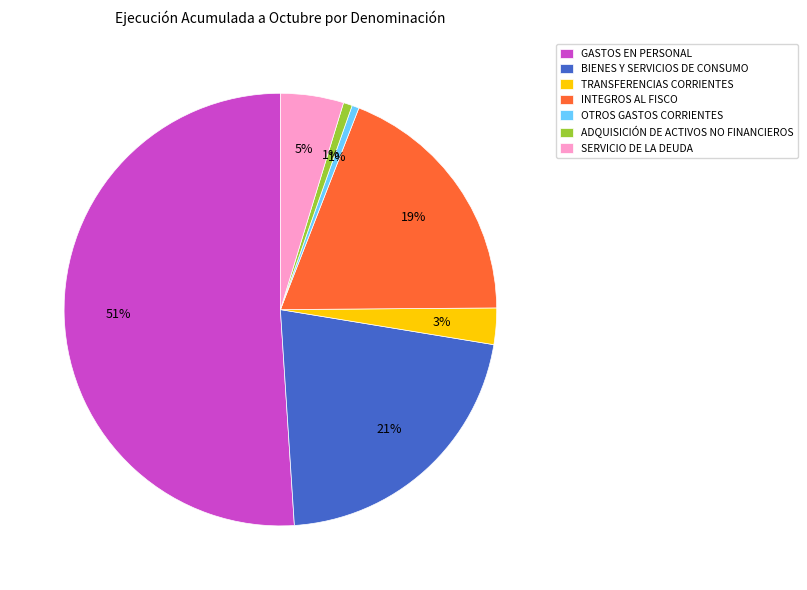

True or false: OTROS GASTOS CORRIENTES accounts for 11% of the total.

False